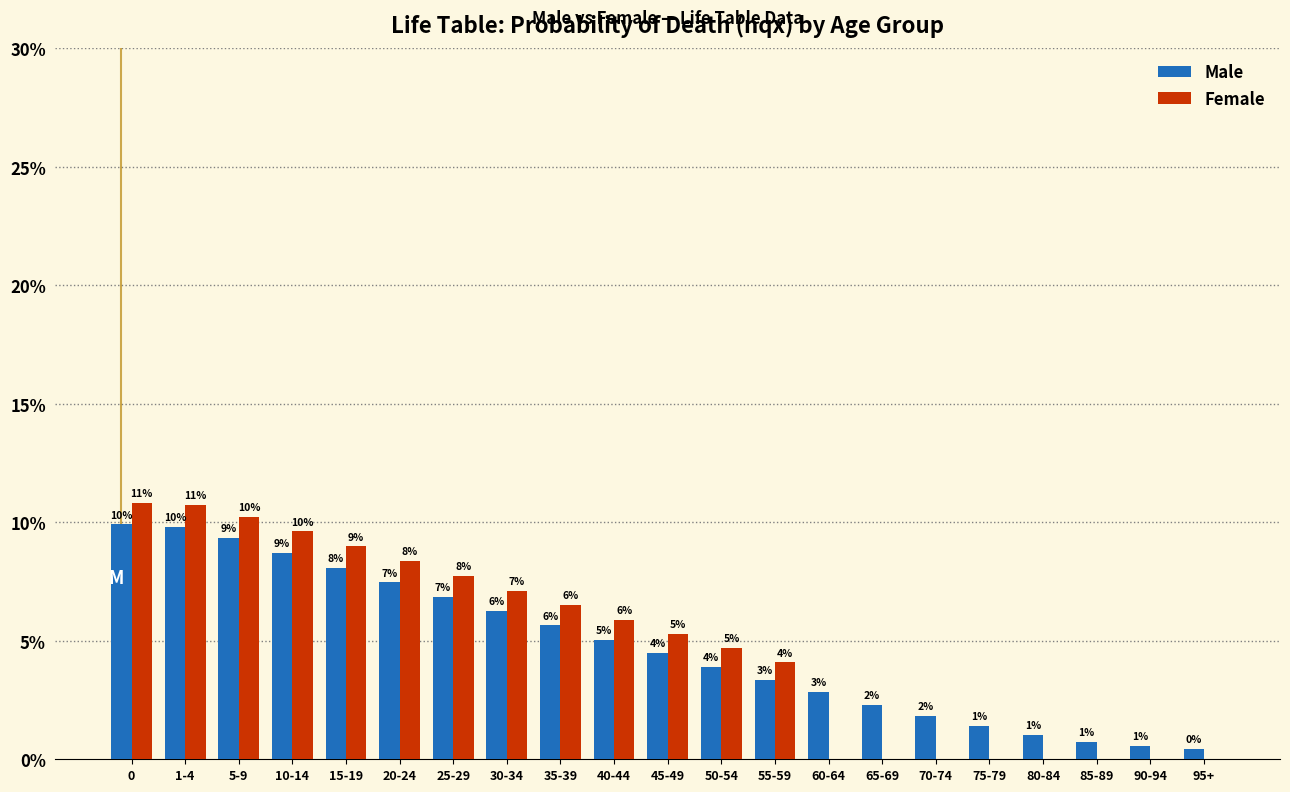

What are all the series names shown in the legend?

Male, Female